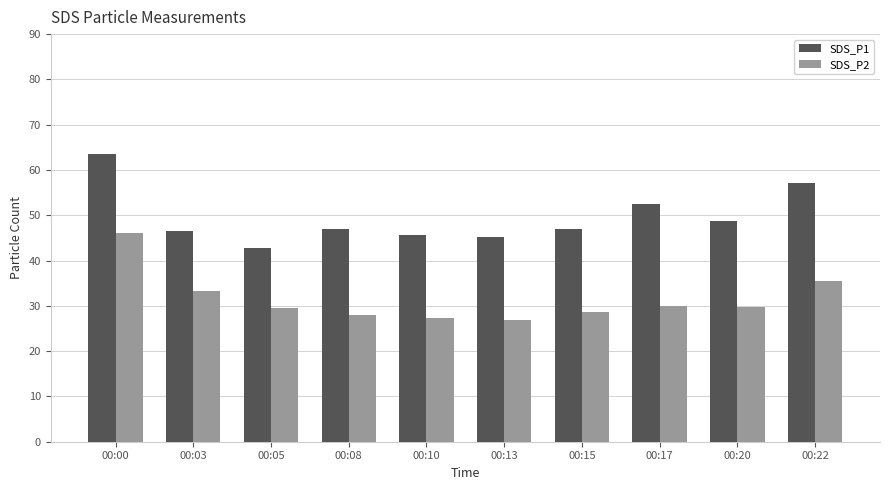

Rank the series at 00:15 from highest to lowest value.

SDS_P1, SDS_P2